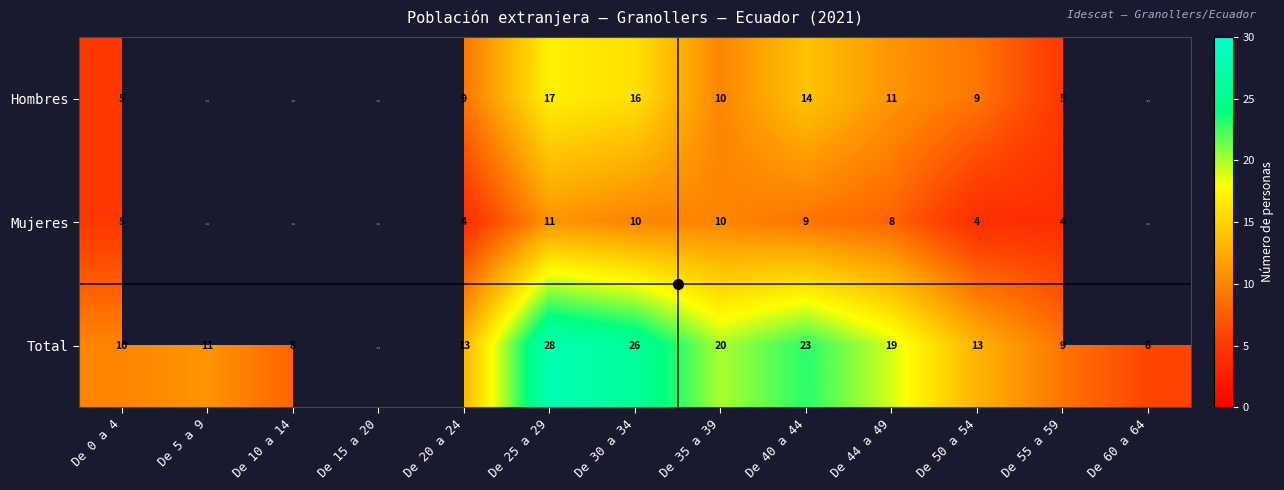

What is the spread (max minus min) of values at De 30 a 34?

16